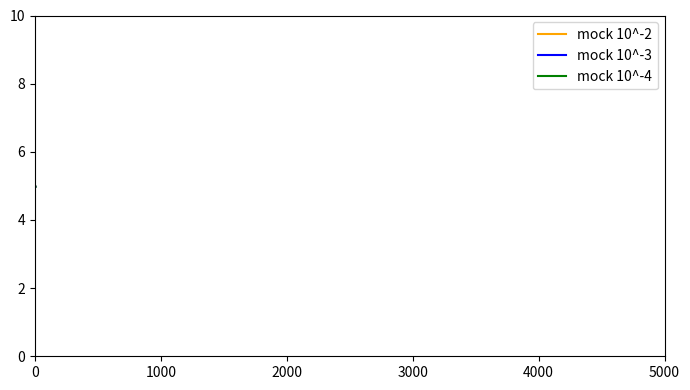

What are all the series names shown in the legend?

mock 10^-2, mock 10^-3, mock 10^-4